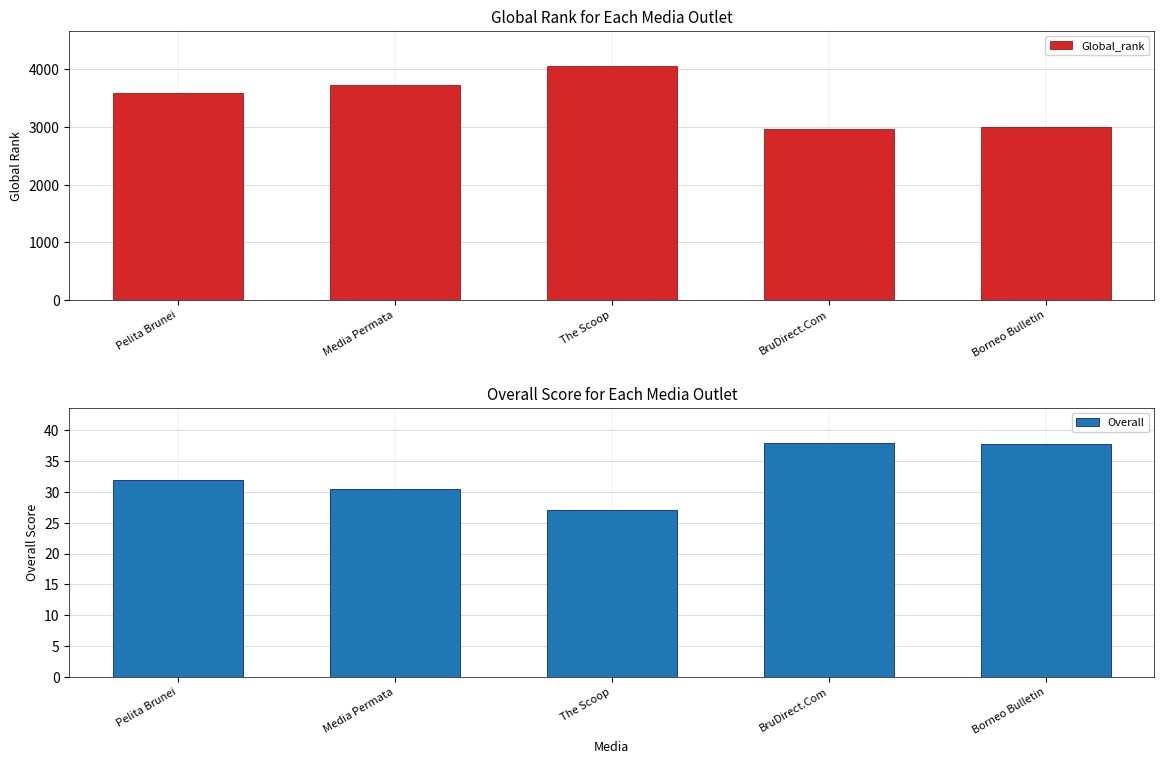

What is the difference between the highest and lowest values at Pelita Brunei?

3552.0